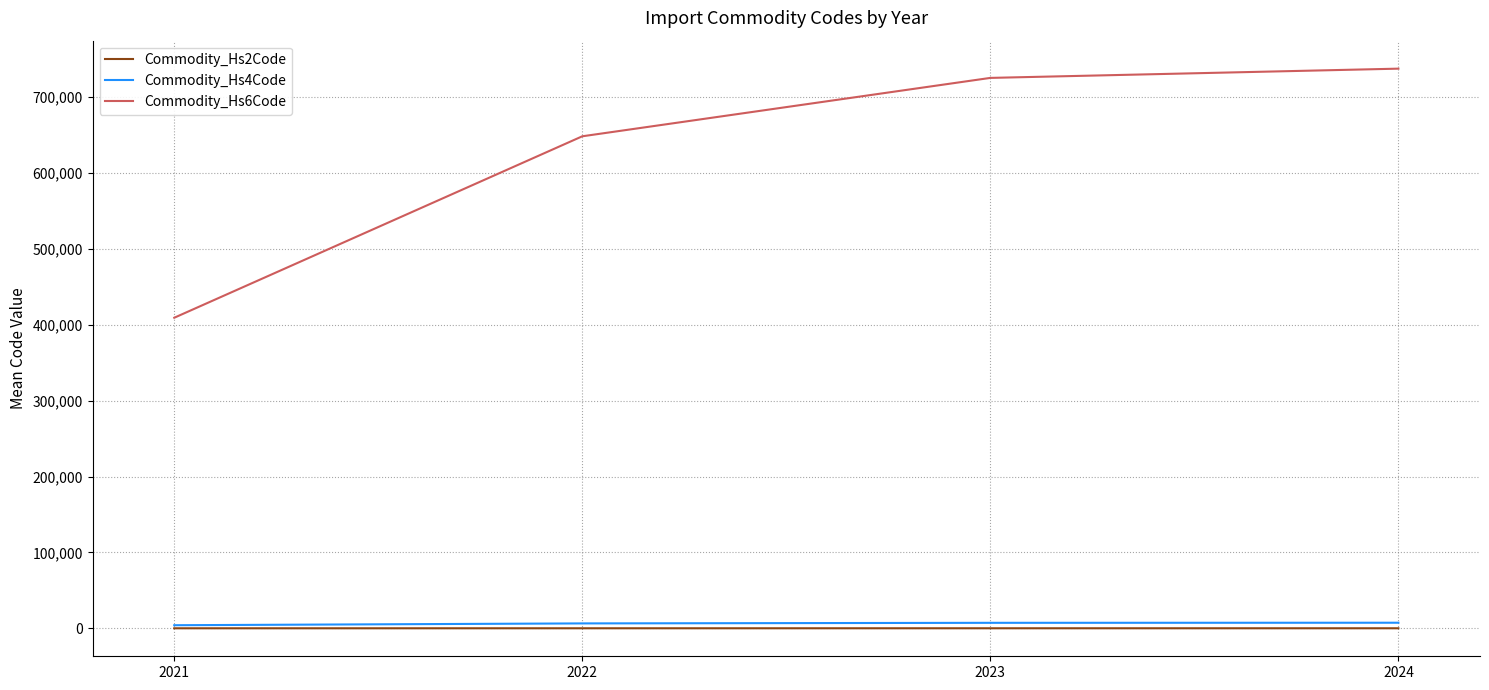

At which label does Commodity_Hs6Code first exceed 725353?

2023